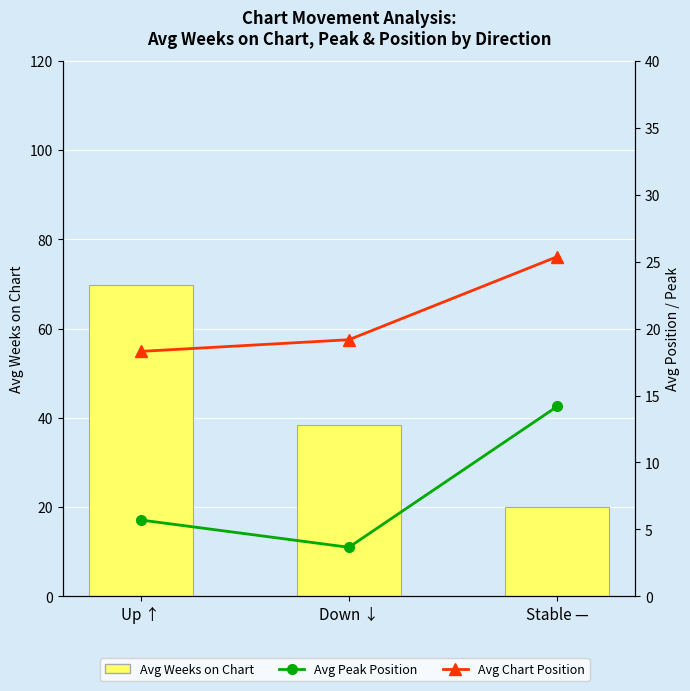

What is the total value across all series at Up ↑?

93.8